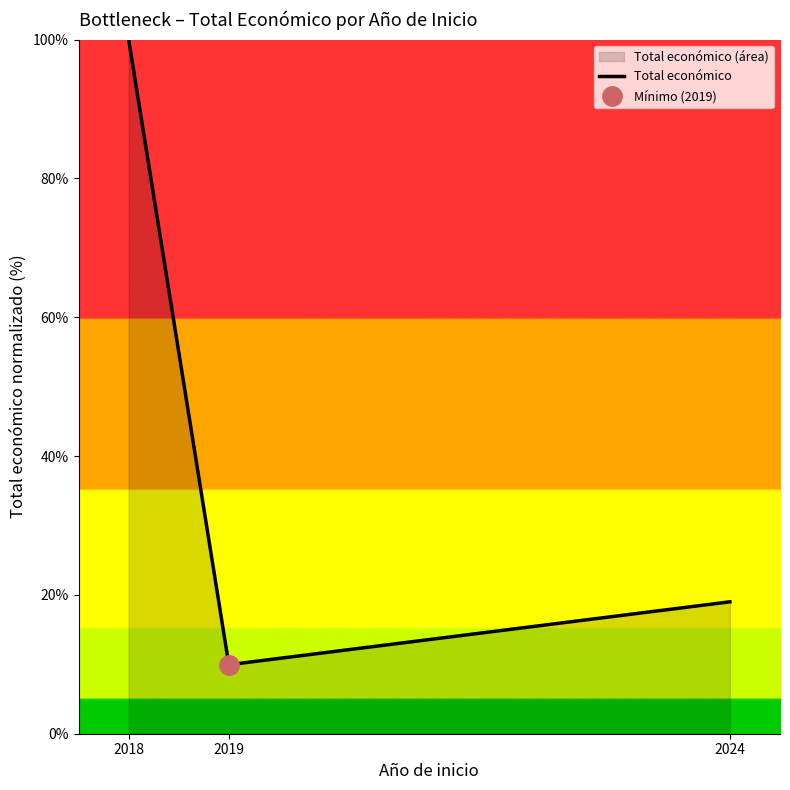

What is the change in value from 2019 to 2024?

+9.1